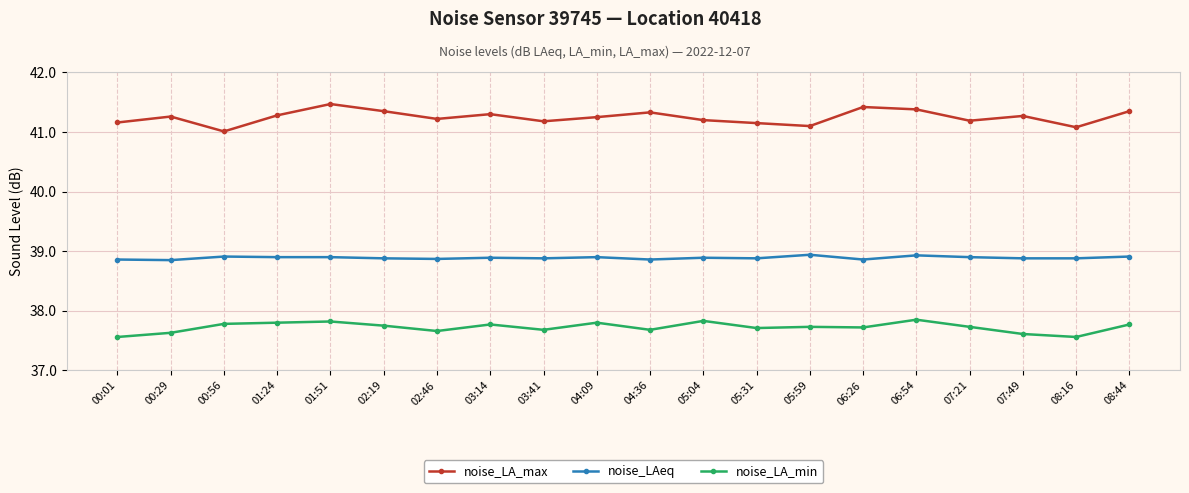

How many lines are shown in the chart?

3